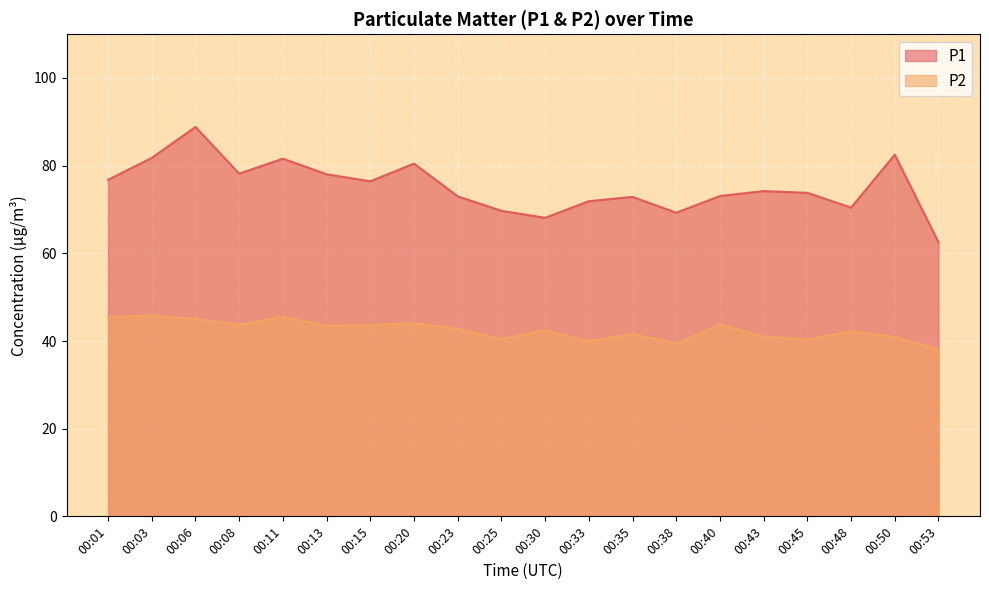

The value of P1 at 00:03 is 81.8. True or false?

True